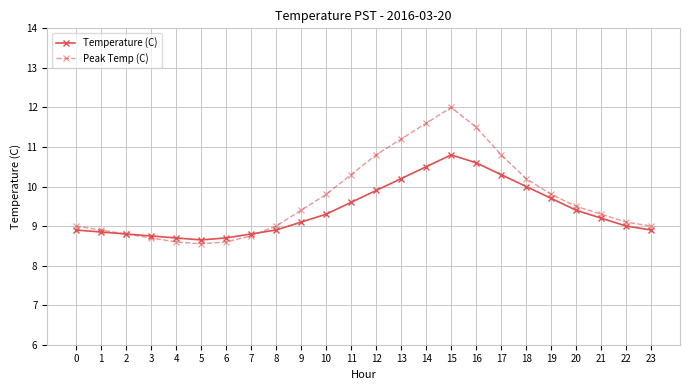

Read the Peak Temp (C) value at 18.

10.2